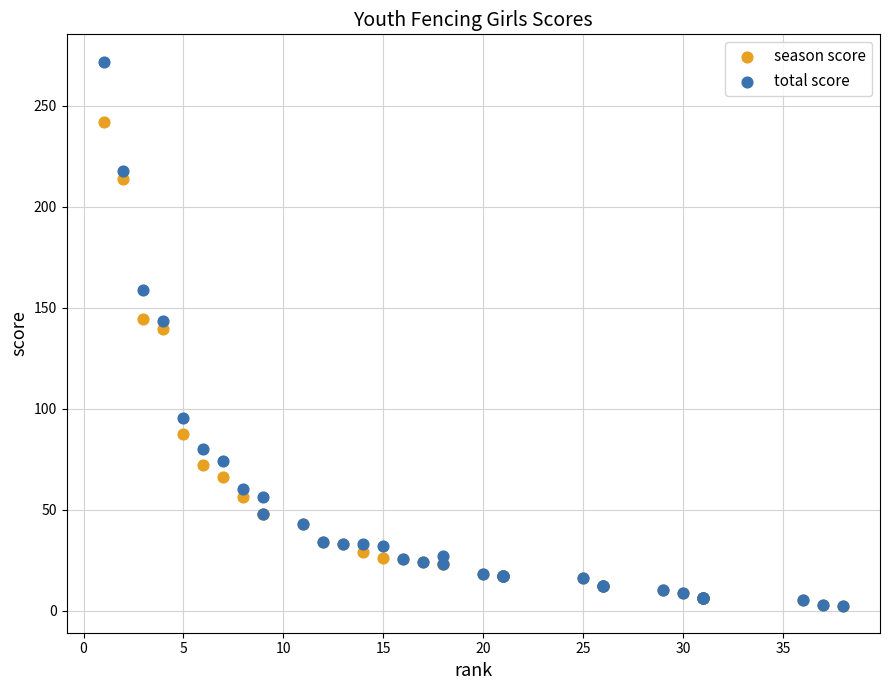

What are all the series names shown in the legend?

season score, total score